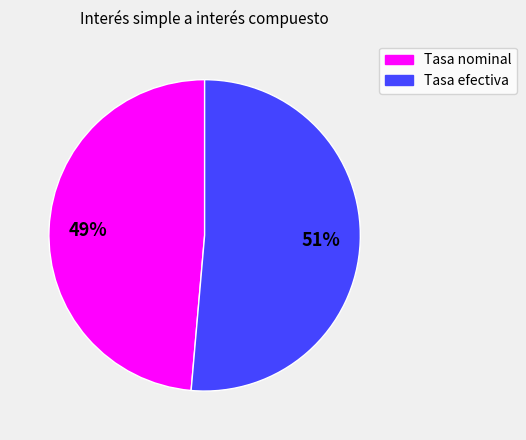

Do Tasa nominal and Tasa efectiva together represent more than half of the pie?

Yes